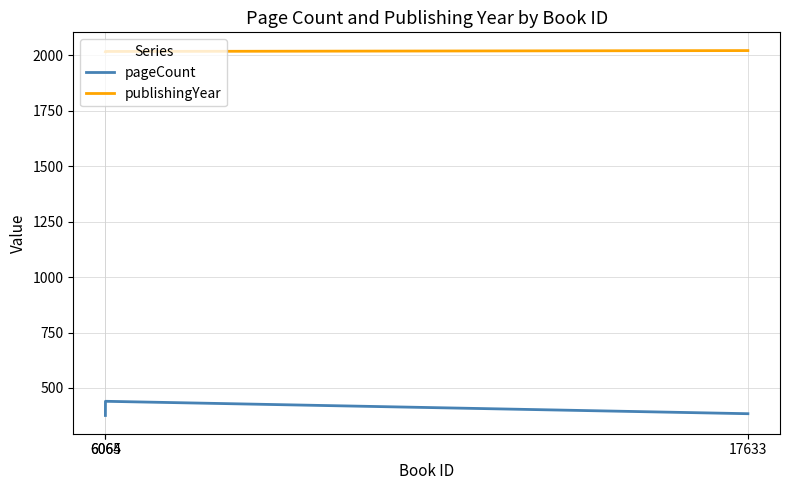

What is the lowest value of the pageCount series?

376